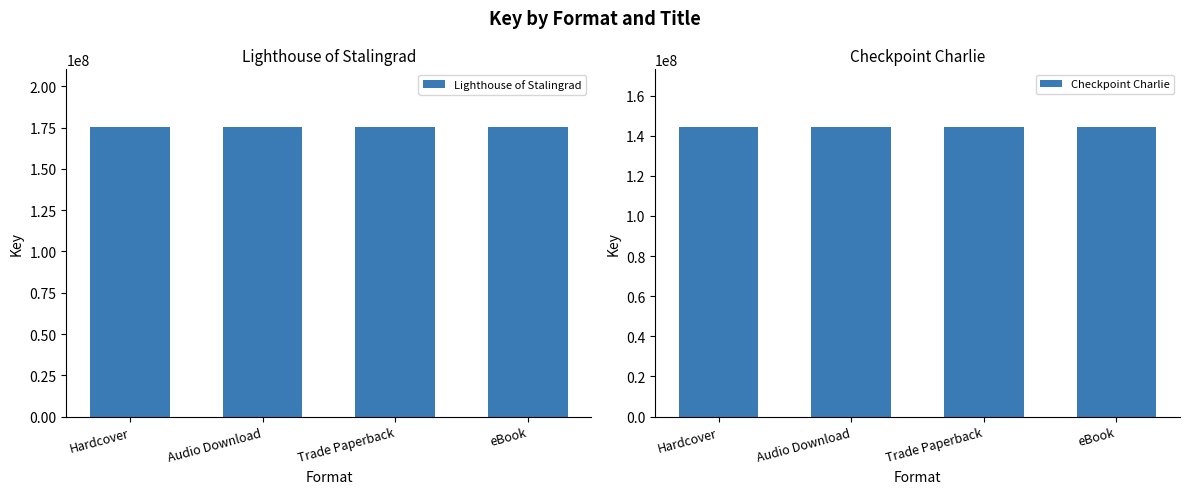

What position from the left is Audio Download?

2